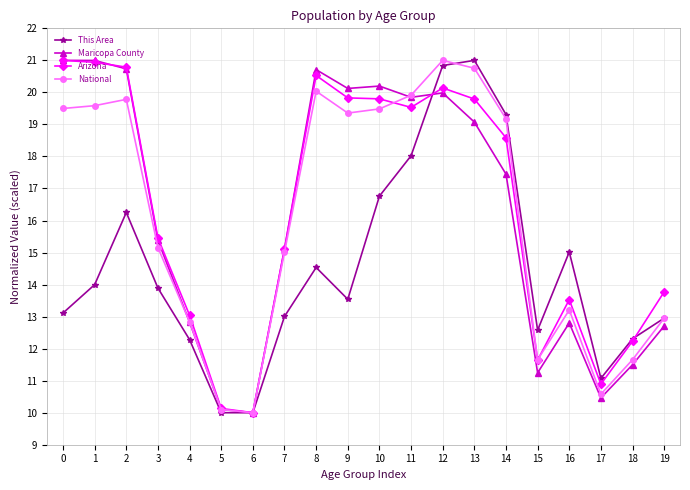

What is the value of the This Area point at the 10th from the left?

13.5